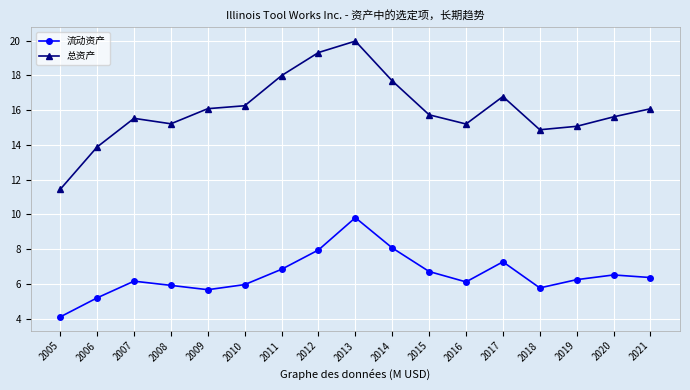

What are all the series names shown in the legend?

流动资产, 总资产